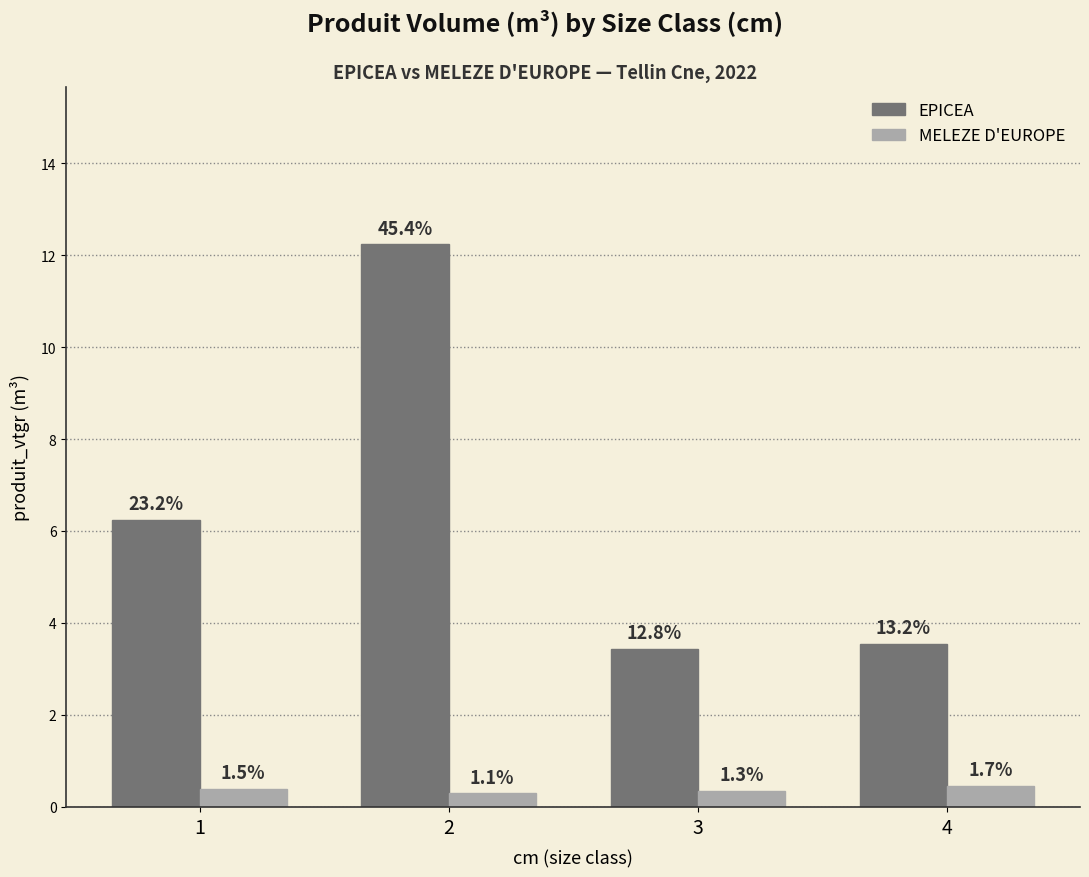

Rank the categories by MELEZE D'EUROPE value from lowest to highest.

2, 3, 1, 4